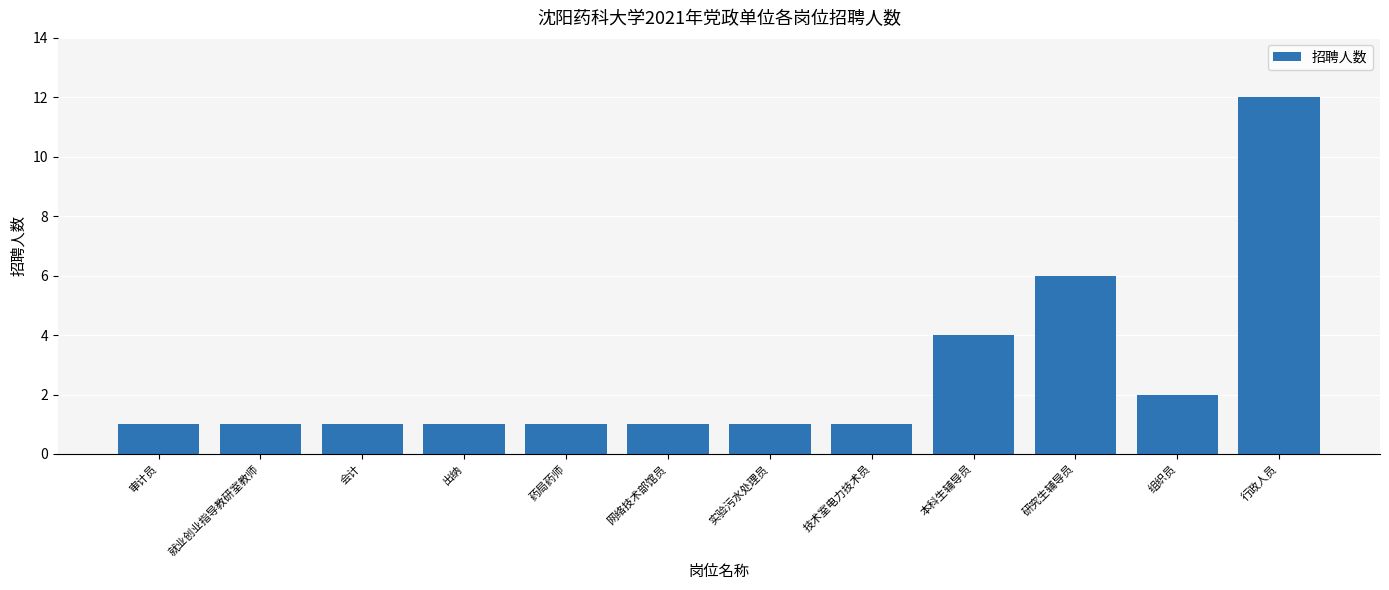

What is the value of the 11th bar from the left?

2